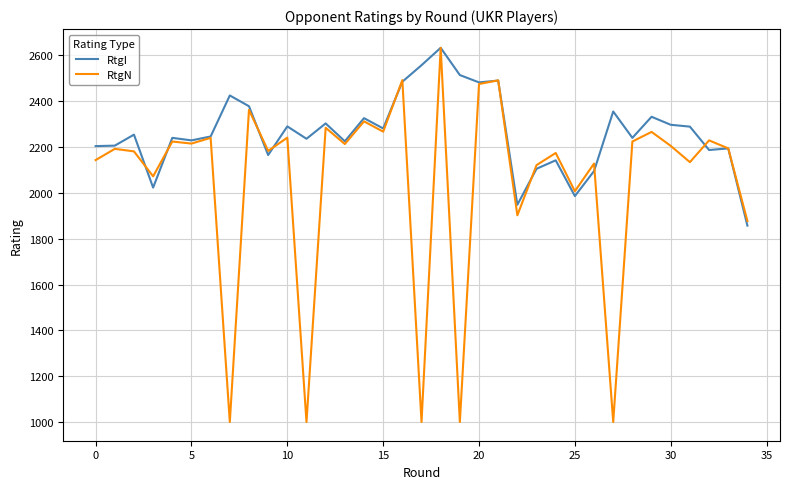

List the series in order of their overall mean, lowest first.

RtgN, RtgI